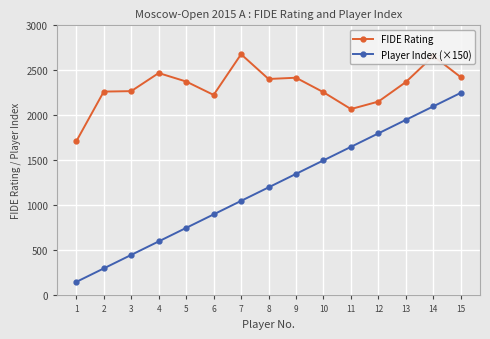

What is the value of the Player Index (×150) point at the 13th from the left?

1950